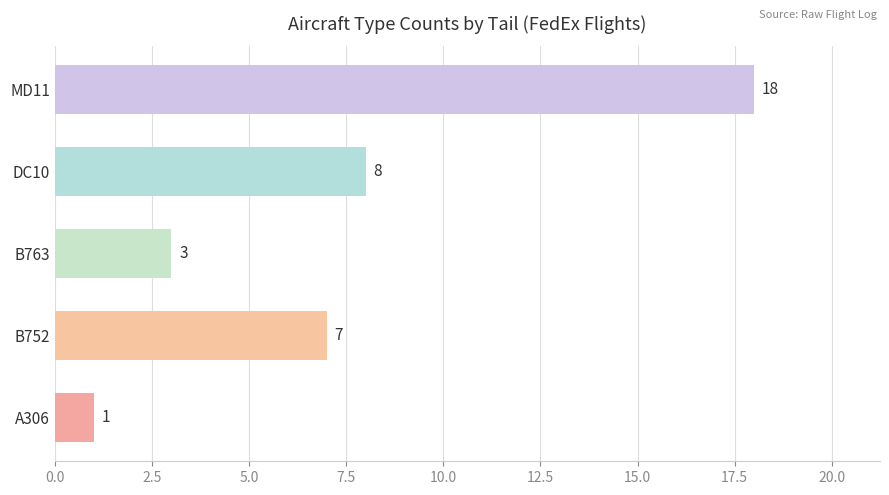

Reading bottom to top, what are all the values shown in this chart?

A306=1	B752=7	B763=3	DC10=8	MD11=18